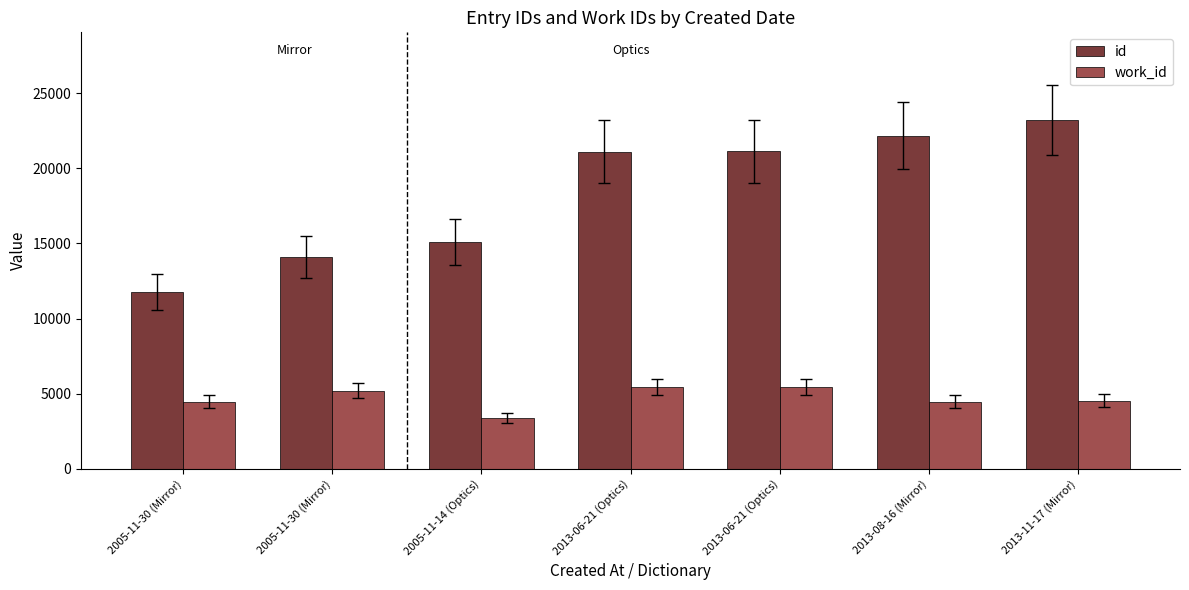

What is the label of the 6th bar from the right?

2005-11-30 (Mirror)